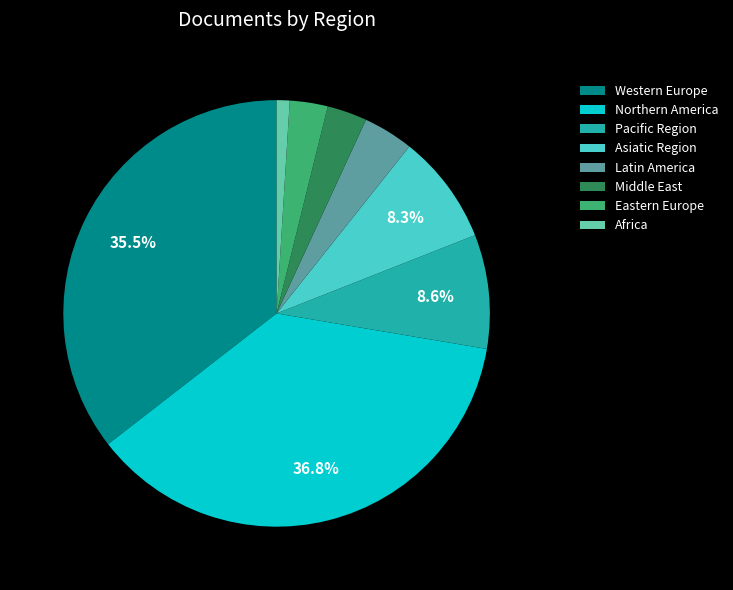

True or false: Asiatic Region accounts for 21% of the total.

False